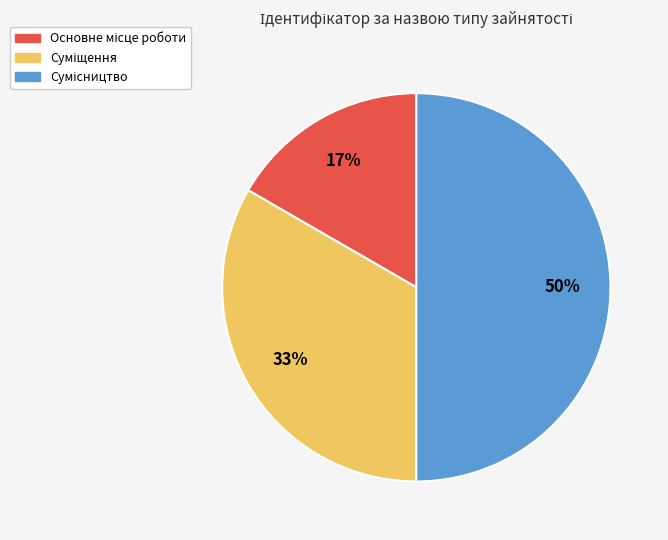

To the nearest percent, what is the average slice percentage?

33%